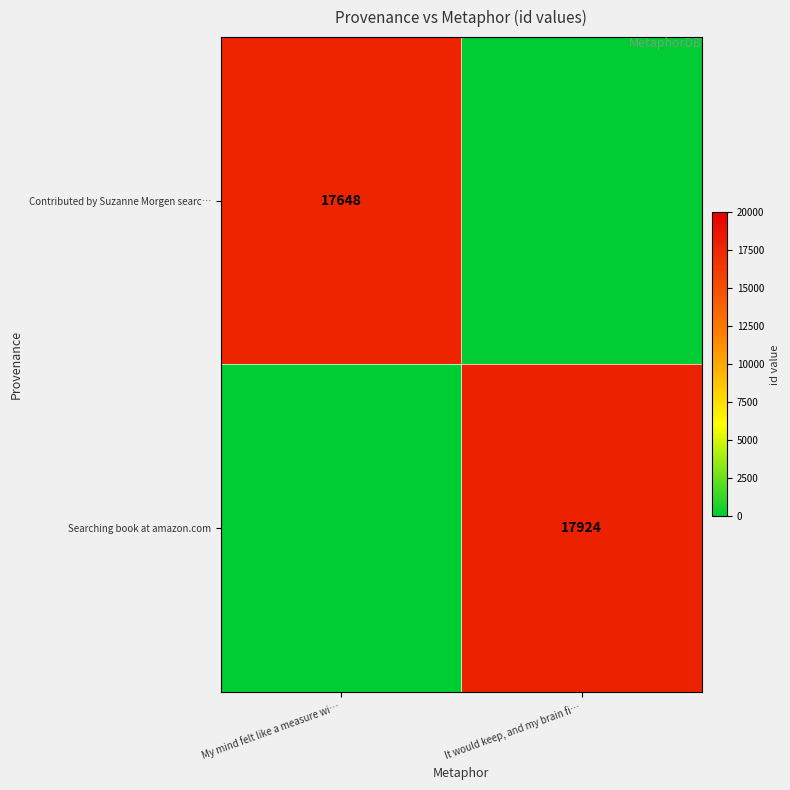

The value of Contributed by Suzanne Morgen searc… at My mind felt like a measure wi… is 17648. True or false?

True